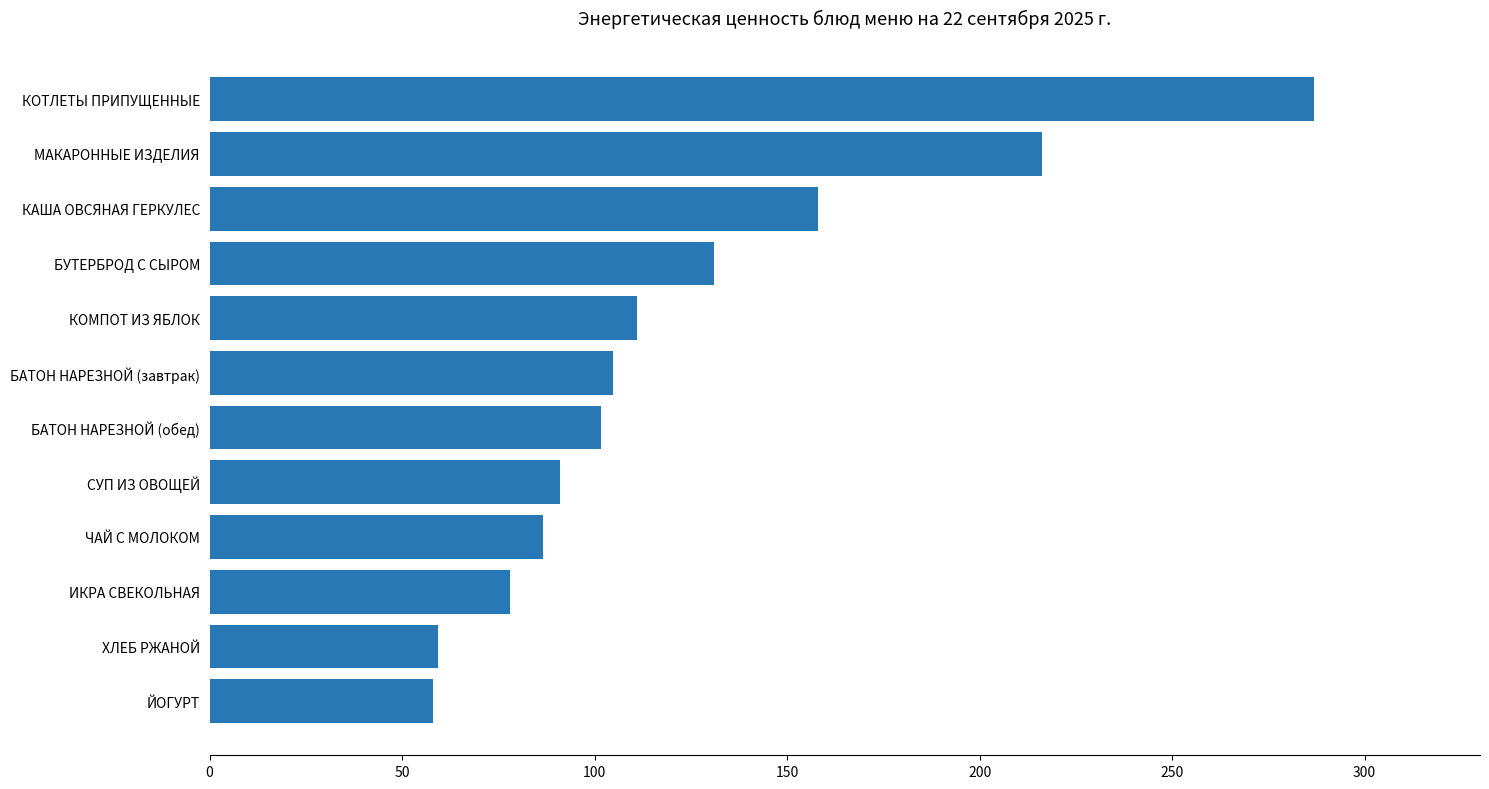

What is the minimum value shown in the chart?

58.1